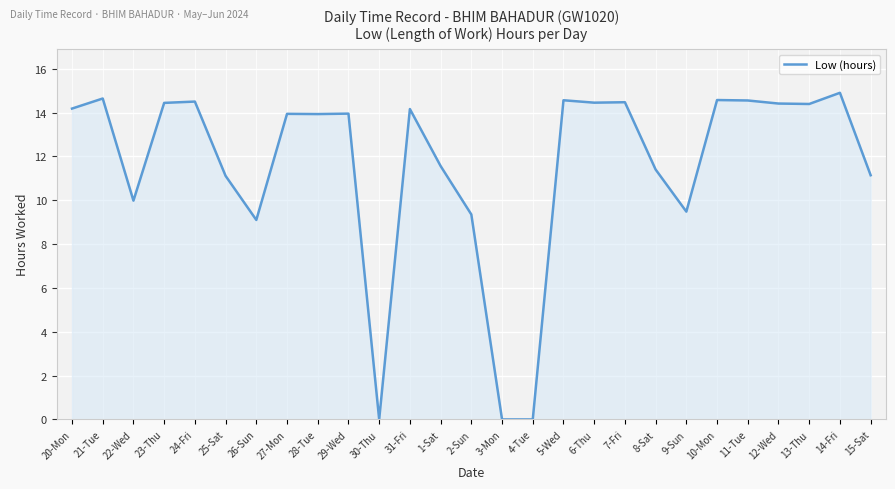

How many values are below 13?

11